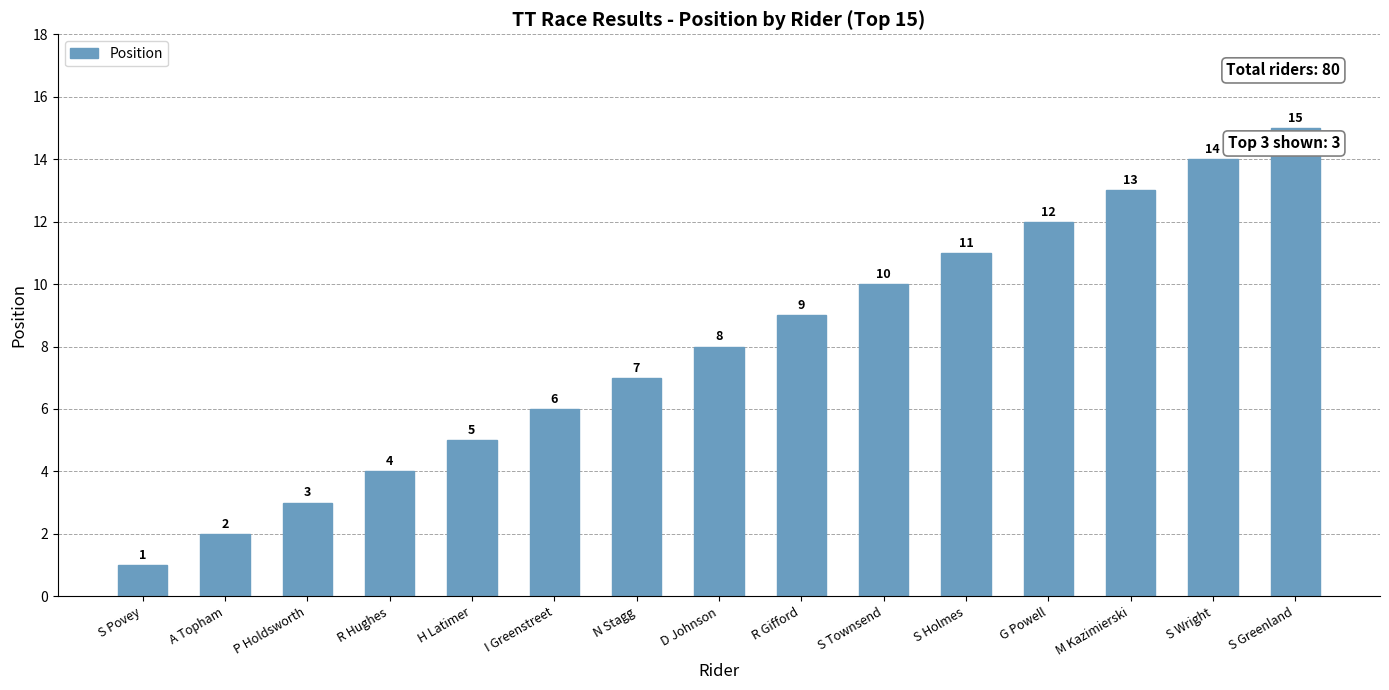

What position from the right is S Townsend?

6